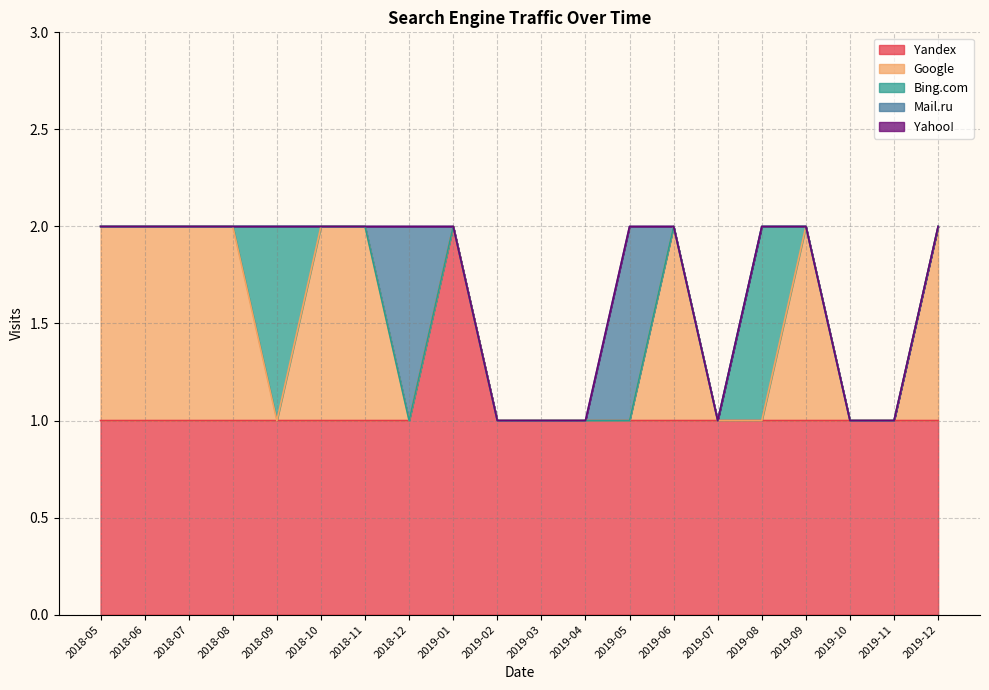

What is the value of the Google point at the 17th from the left?

1